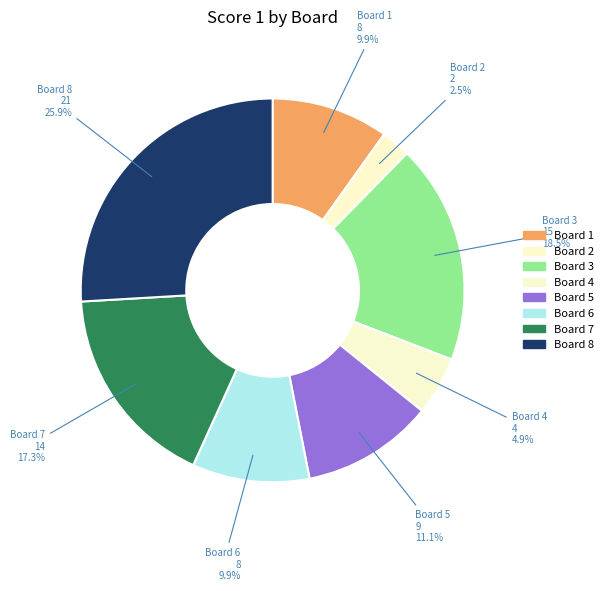

Count the number of slices in the pie.

8